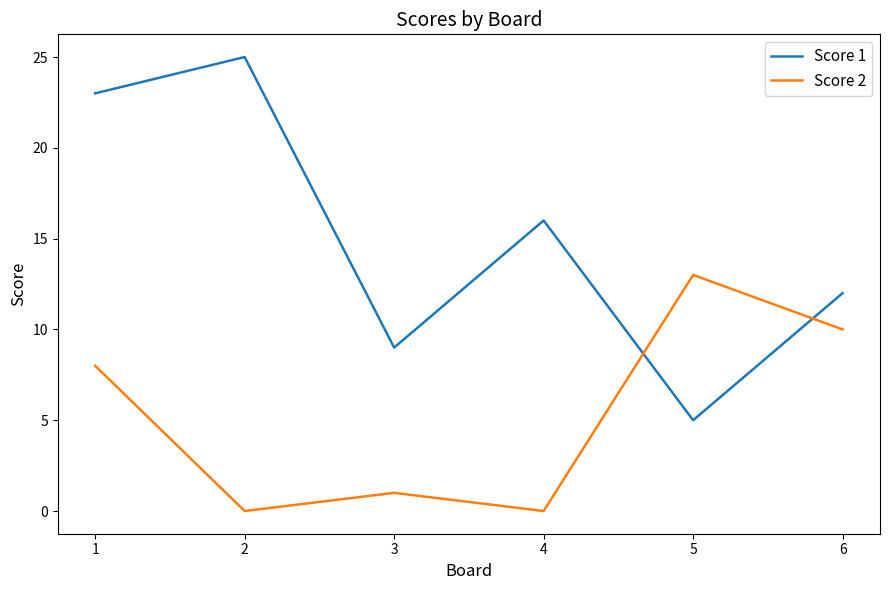

True or false: Score 2 has a value of 2 at 3.

False